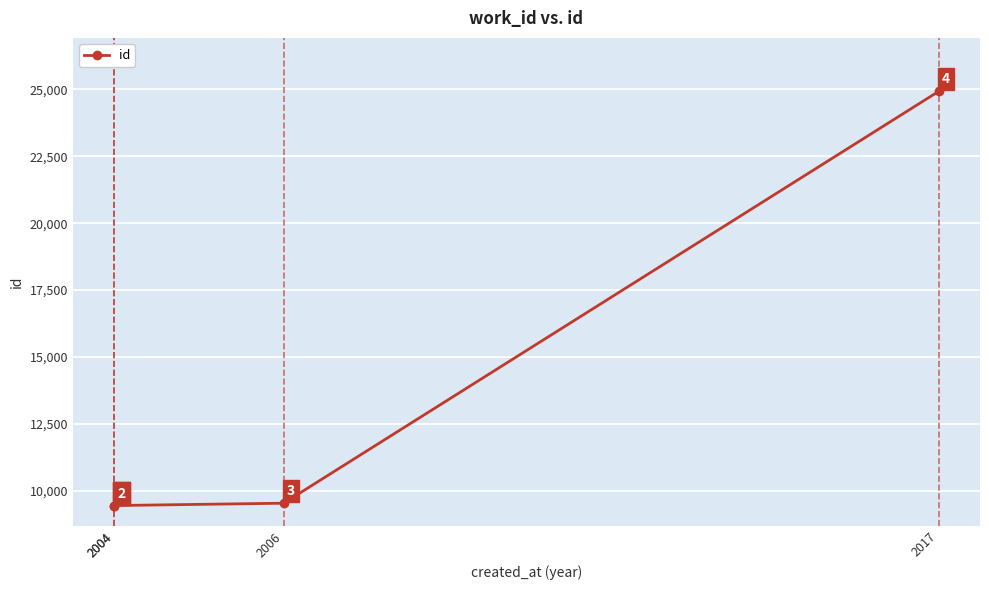

What is the ratio of the value at 2017 to the value at 2004?

2.6